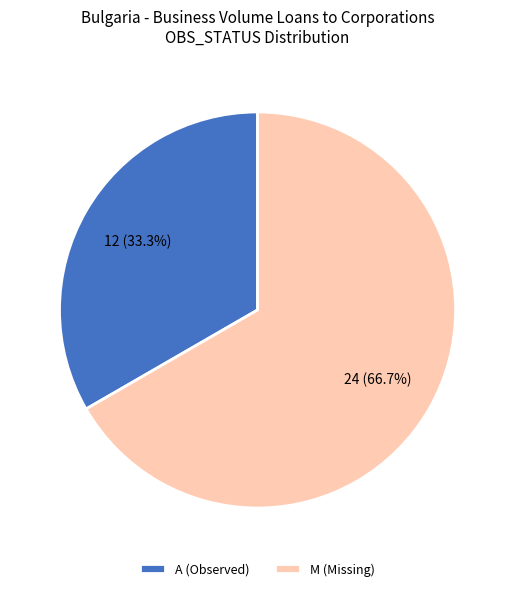

Rank the categories by value from lowest to highest.

A (Observed), M (Missing)